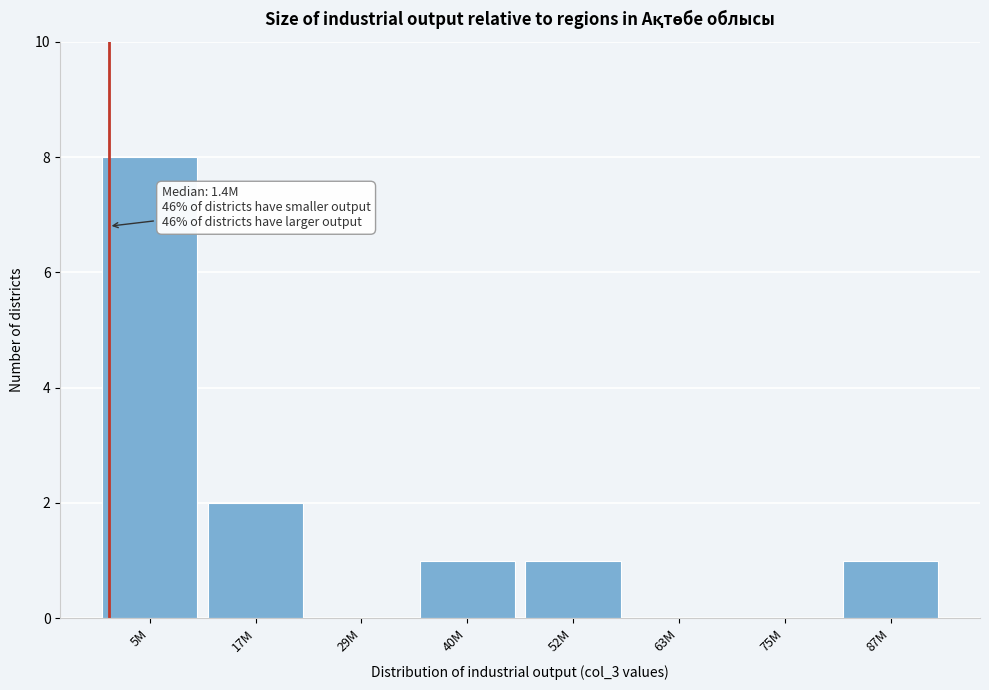

Reading right to left, what are all the values shown in this chart?

87M=1	75M=0	63M=0	52M=1	40M=1	29M=0	17M=2	5M=8